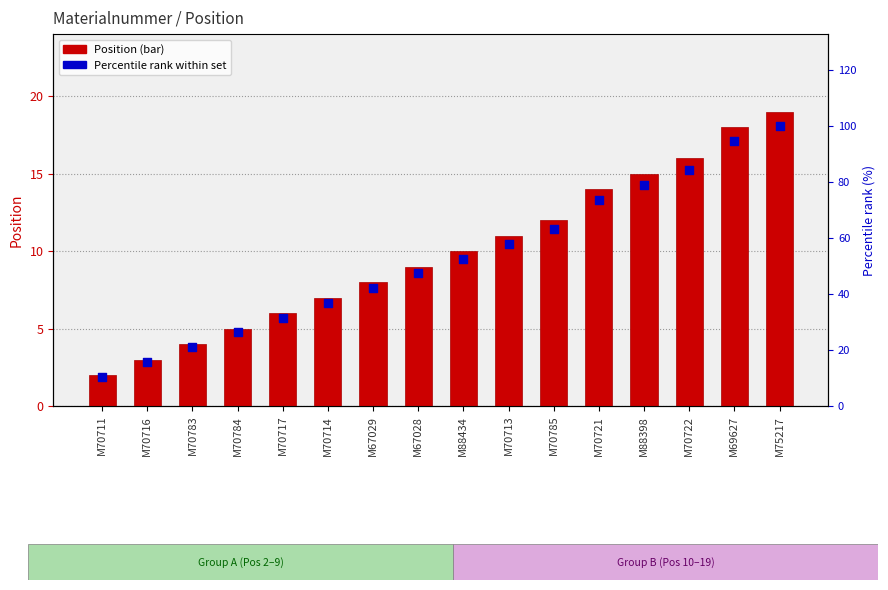

Which series contains the highest Y value?

Percentile rank